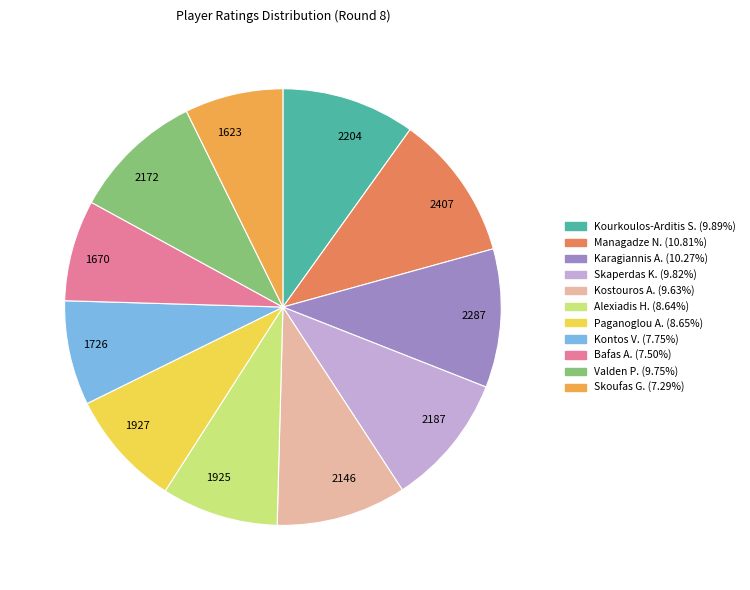

Is there a majority slice in this chart?

No